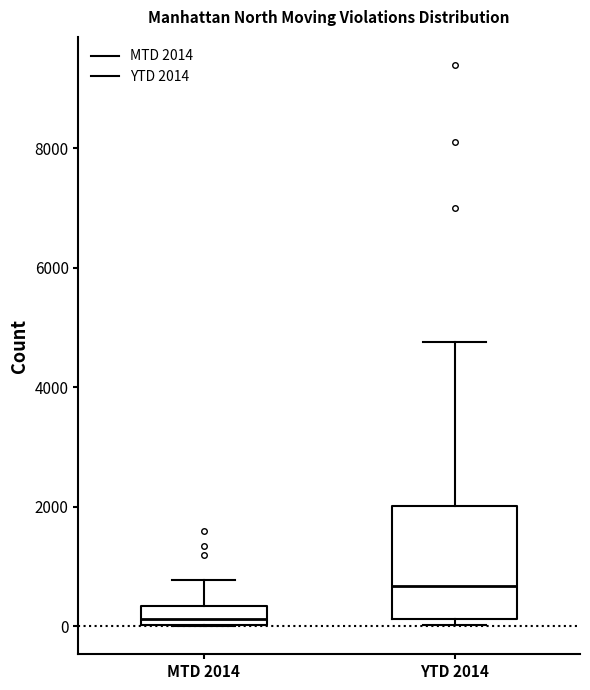

Reading left to right, read every box against the y-axis: the position of its median line, the range the box covers, and the ends of its whiskers. The values are not printed on the chart, so give them approximately, as read against the axis.

MTD 2014: median 200, box 0 to 400, whiskers 0 to 800
YTD 2014: median 600, box 200 to 2000, whiskers 0 to 4800